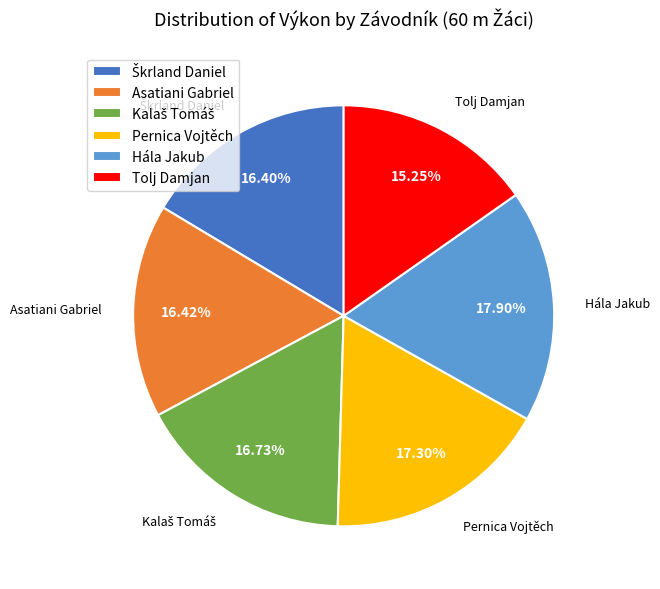

Between Hála Jakub and Tolj Damjan, which is larger?

Hála Jakub